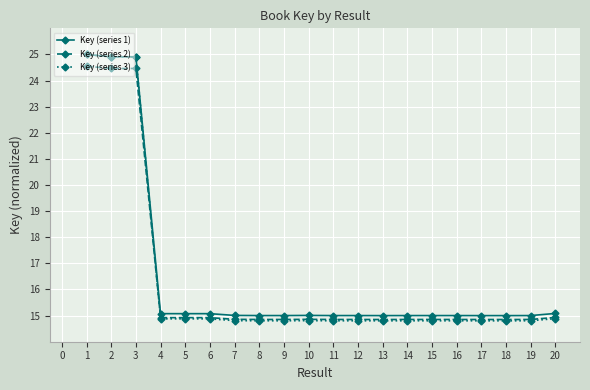

Is it true that Key (series 1) equals 25.4 at 16?

False